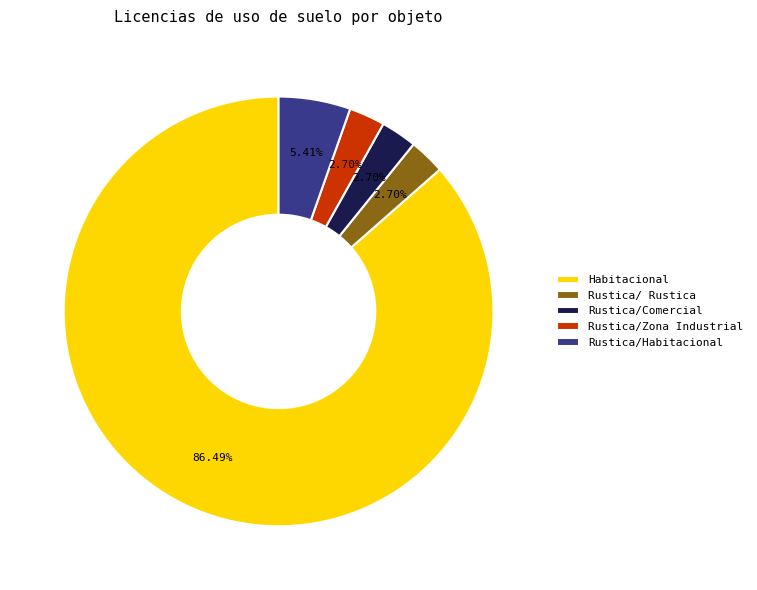

Is it true that Habitacional is 94% of the pie?

False